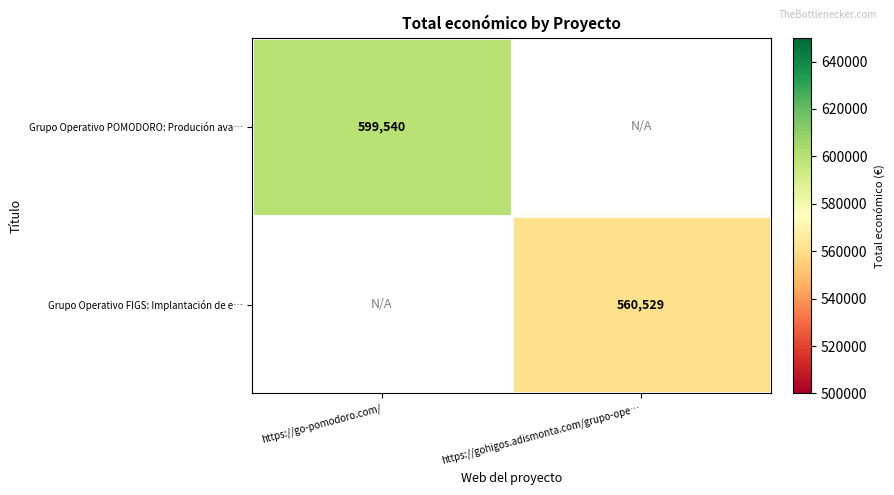

Count the number of data series in this chart.

2